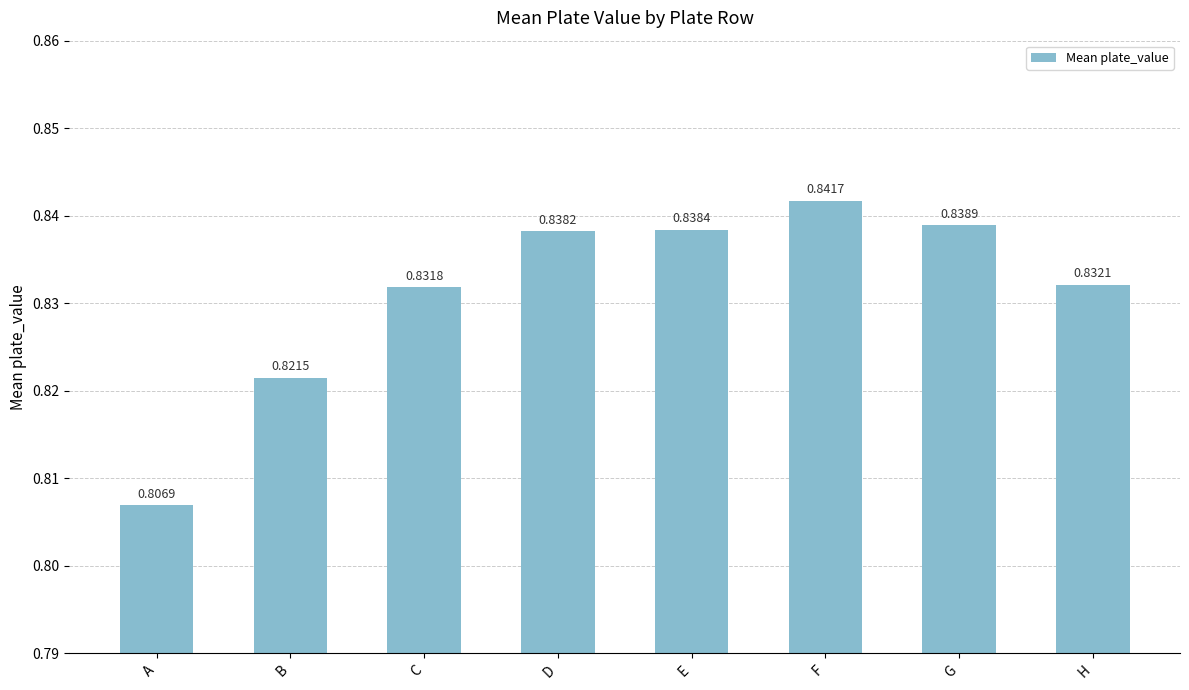

Which category has the highest value across all series?

F